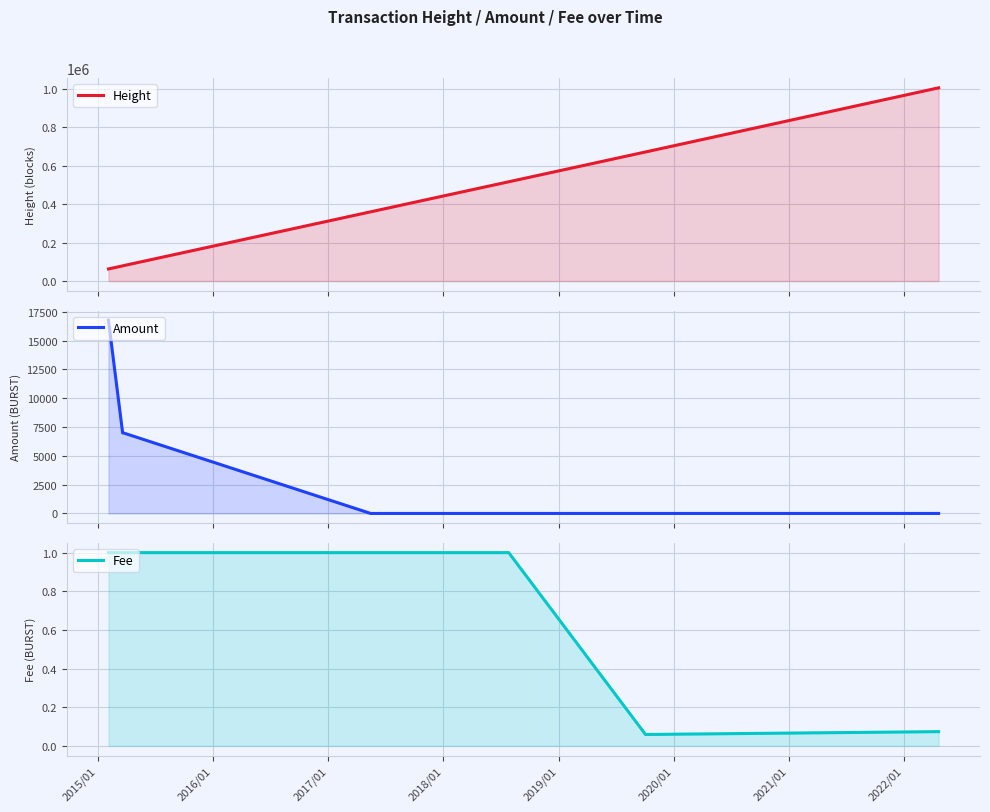

Which series has the largest total across all categories?

Height